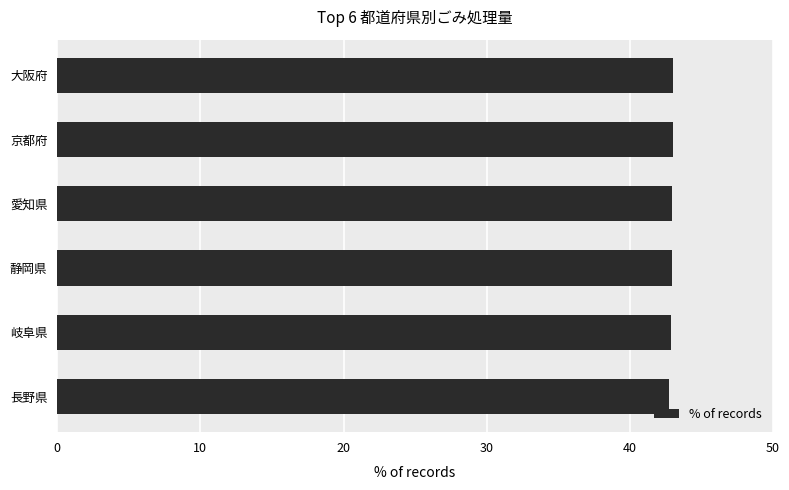

What is the sum of all values?

257.5